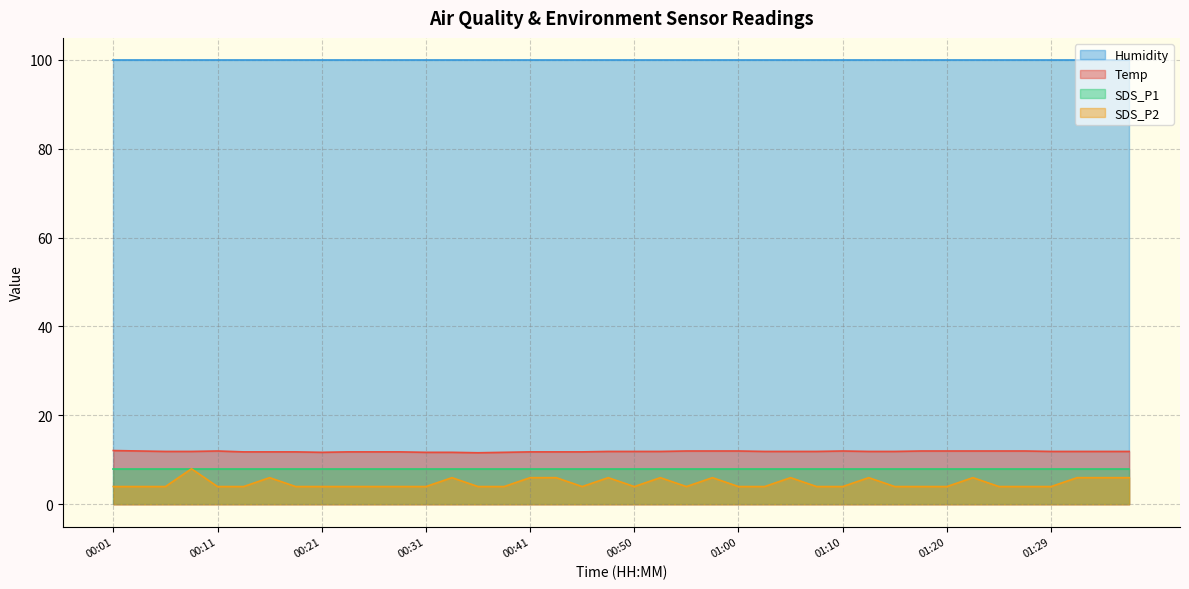

How many Temp values are between 11 and 12?

39